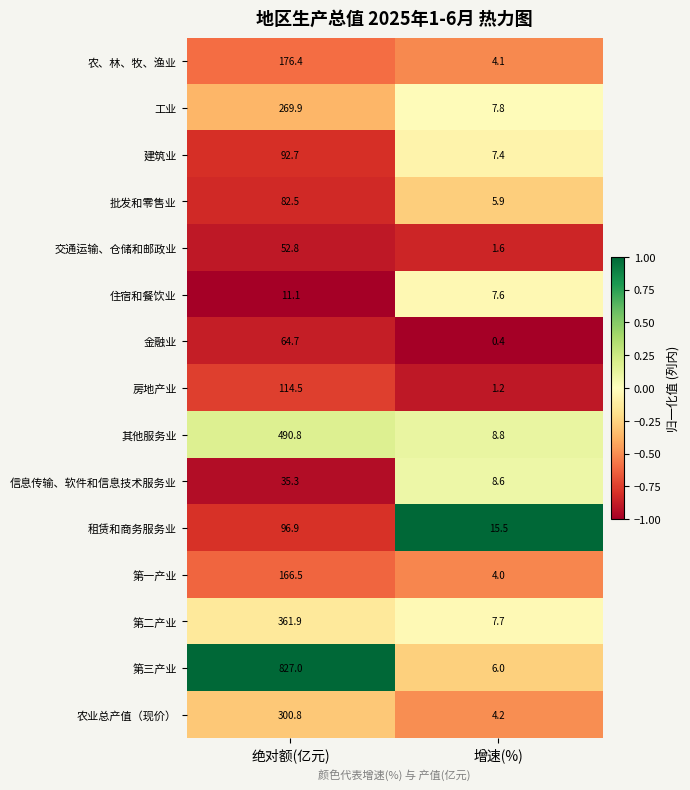

Which series has the widest spread of values?

第三产业